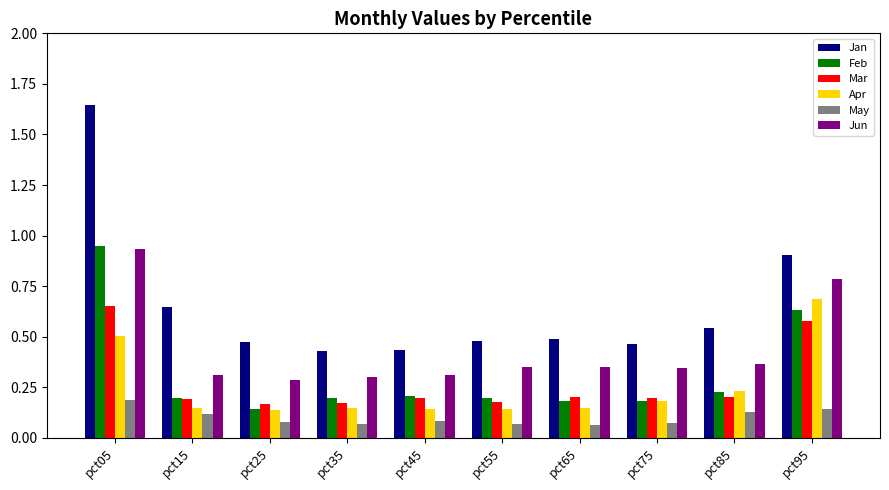

What is the total value across all series at pct85?

1.7